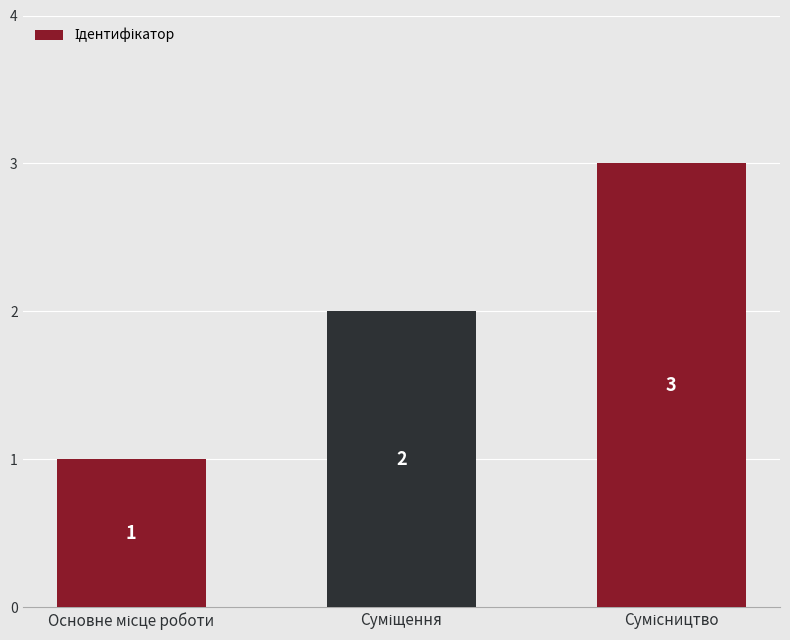

What is the sum of all values?

6